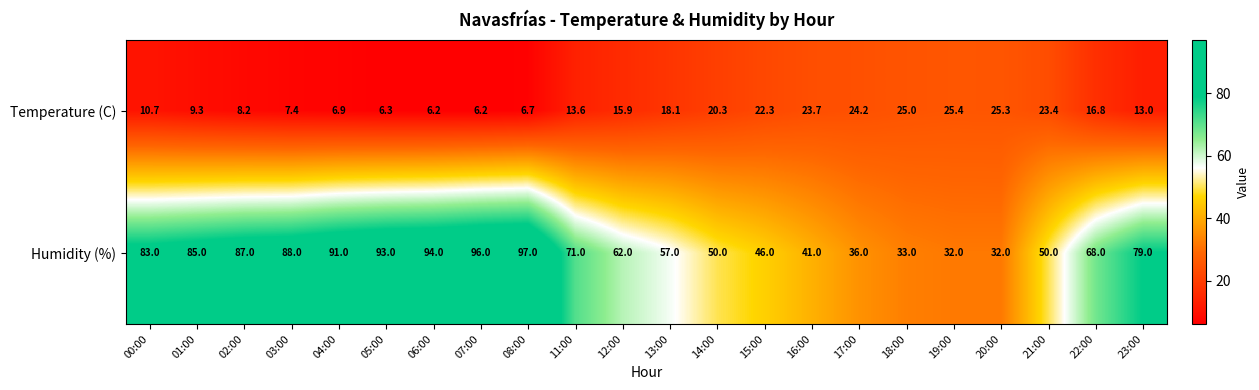

Which series changed the most between 15:00 and 17:00?

Humidity (%)